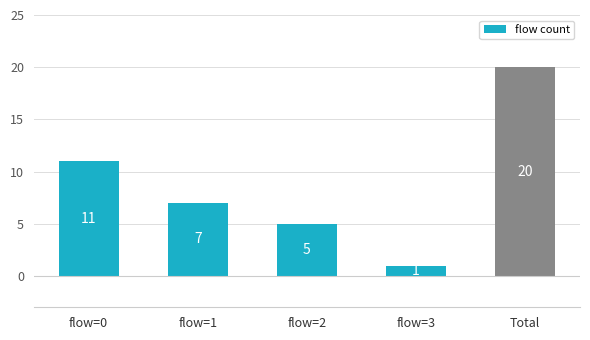

Where does the data first go above 7?

flow=0